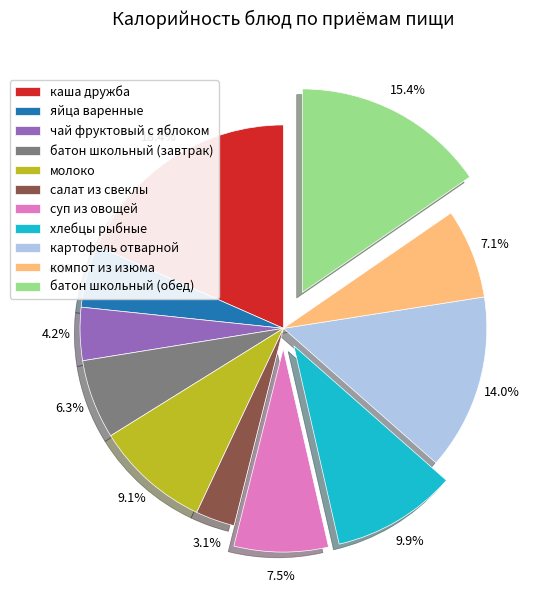

To the nearest percent, what portion does чай фруктовый с яблоком represent?

4%